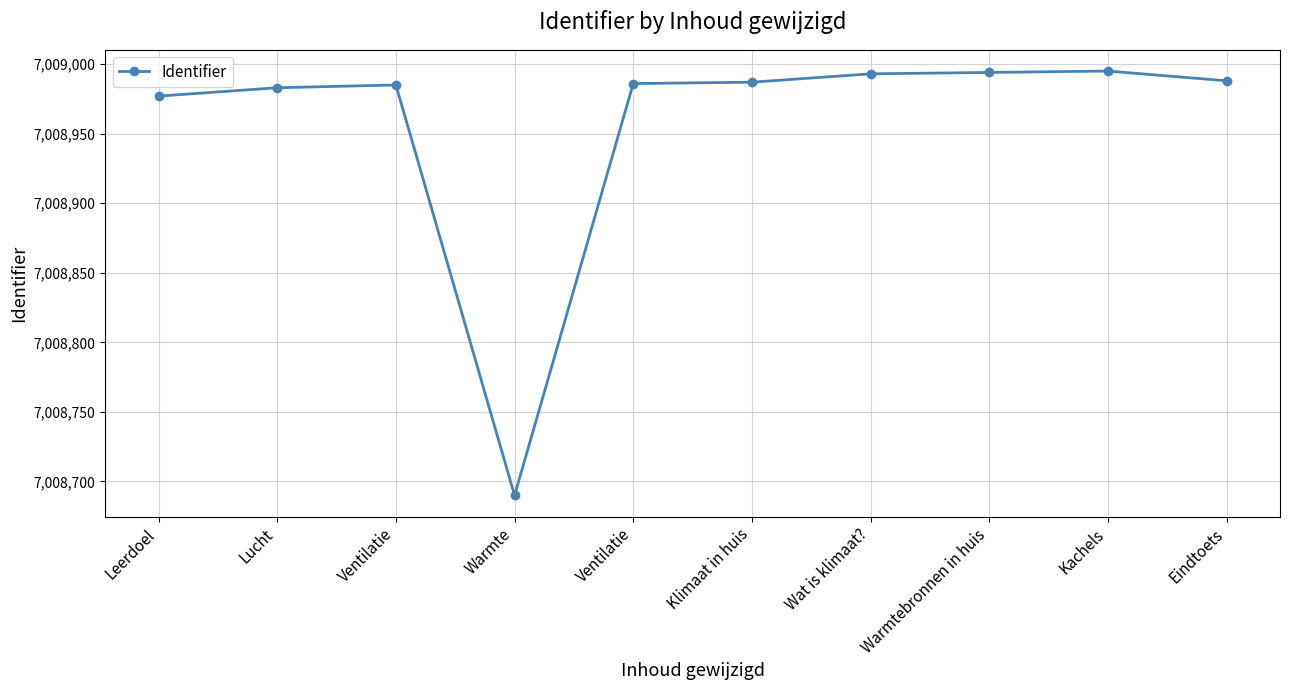

How many values are below 7008987?

5